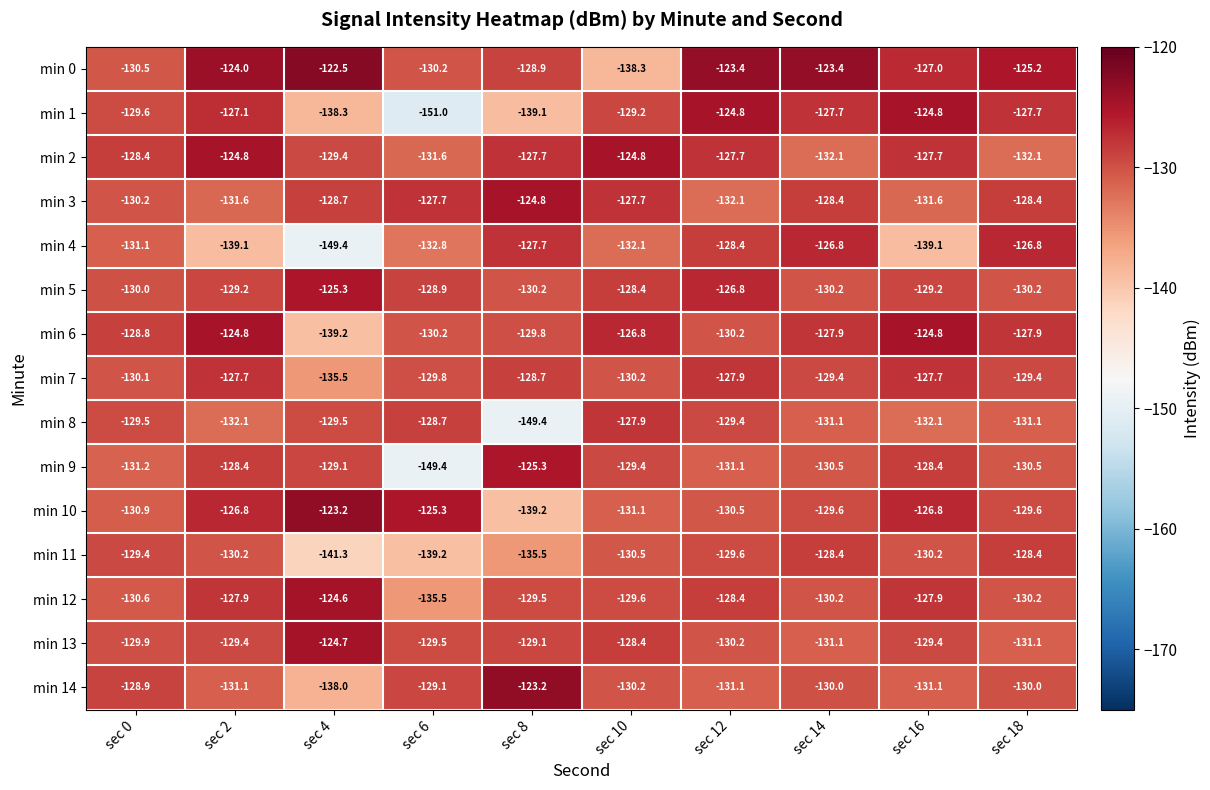

Which series has the widest spread of values?

min 1